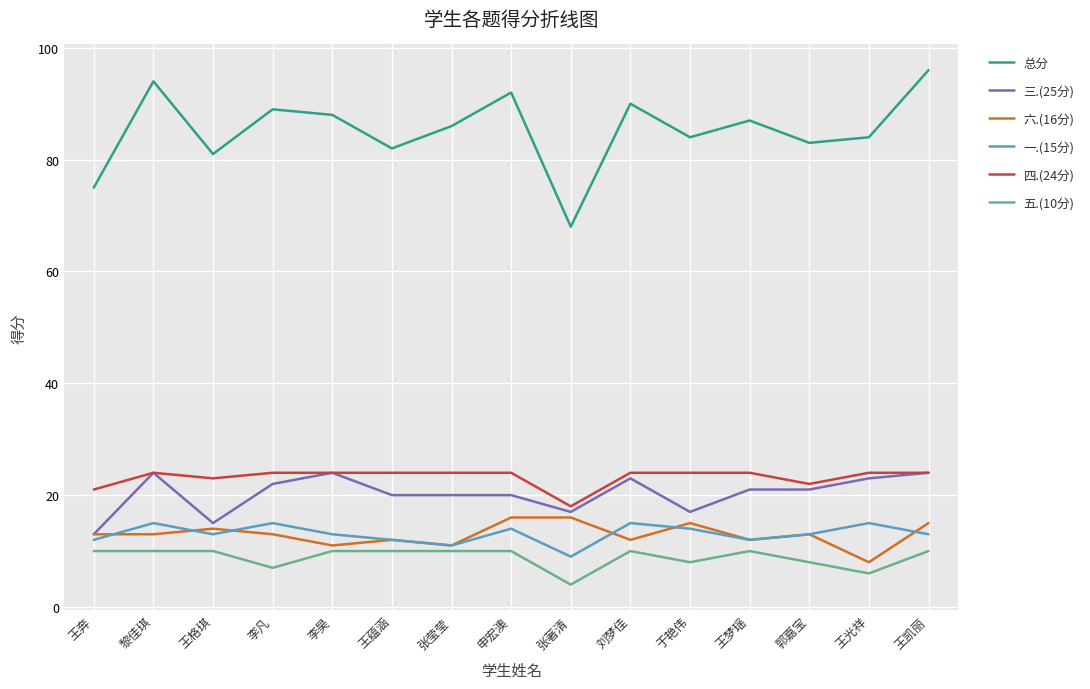

Which series has the largest range (max minus min)?

总分